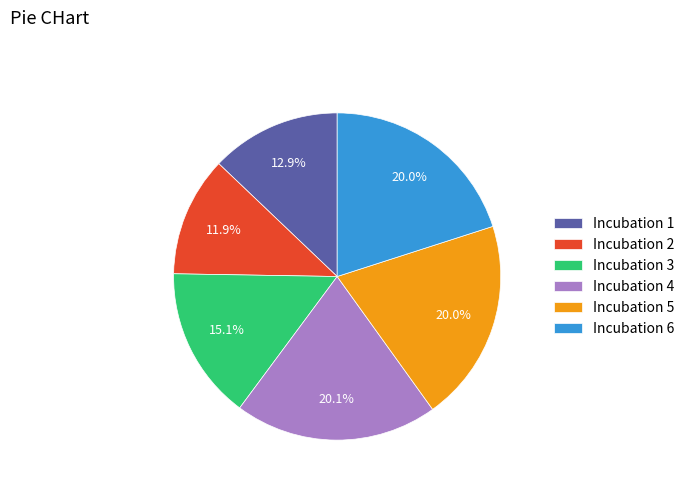

What percentage is the Incubation 5 slice, to the nearest percent?

20%